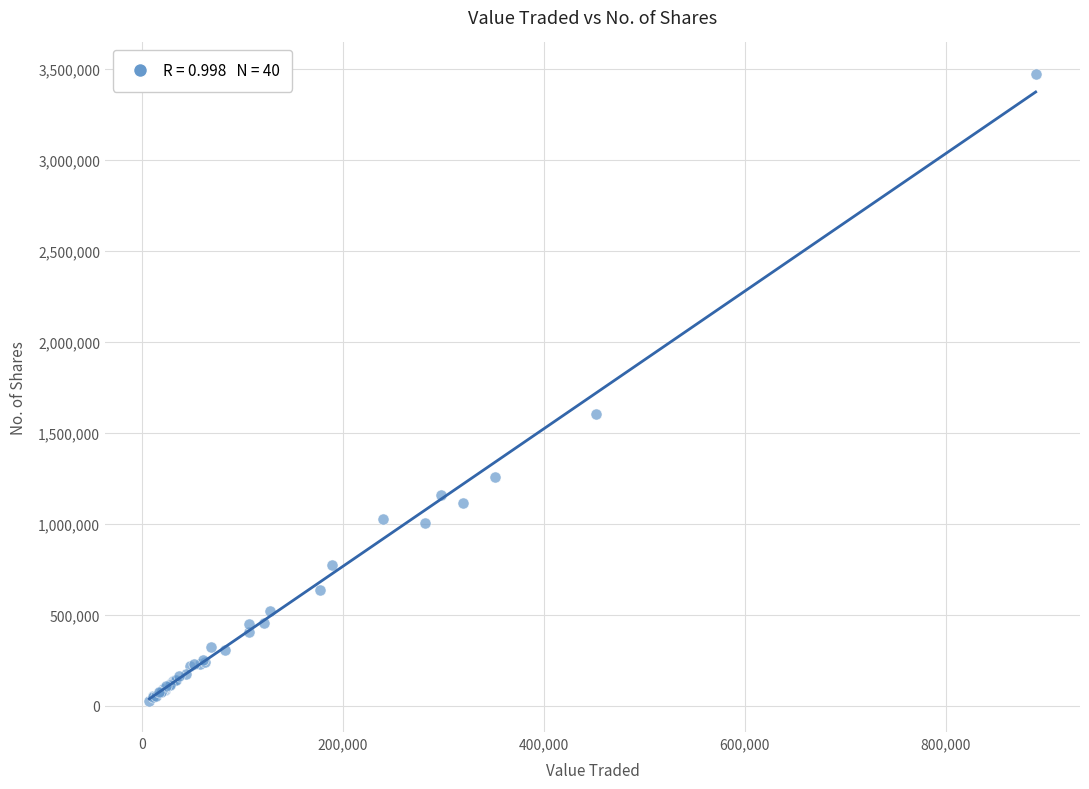

What Y value in the scatter plot is closest to 1751086?

1601902